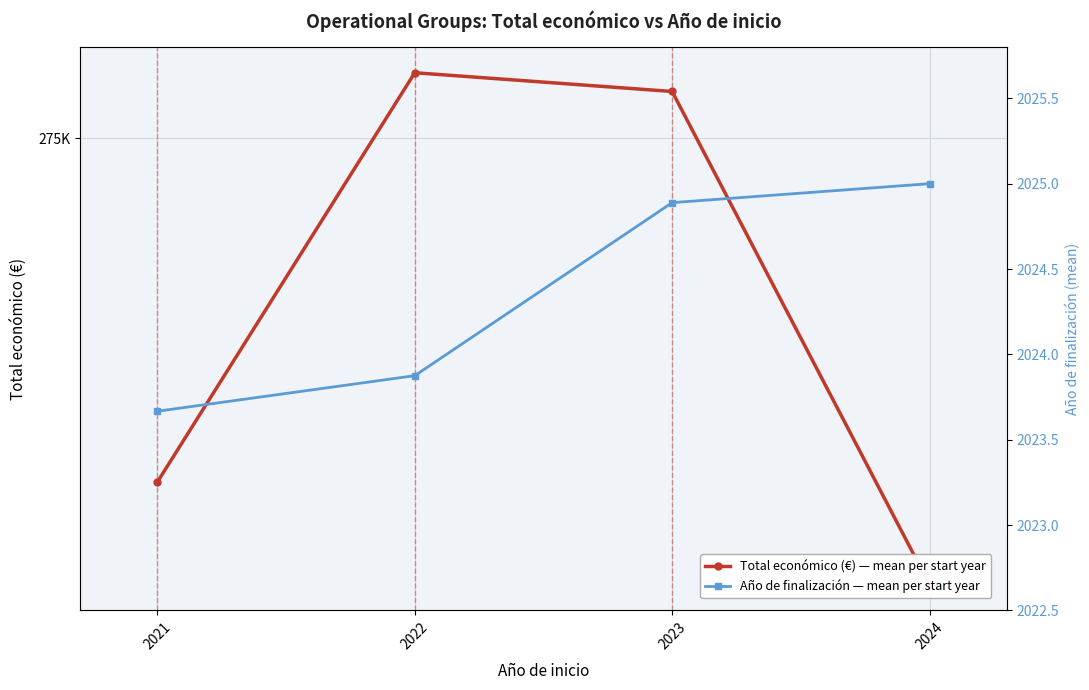

True or false: Año de finalización — mean per start year and Total económico (€) — mean per start year intersect in this chart.

False